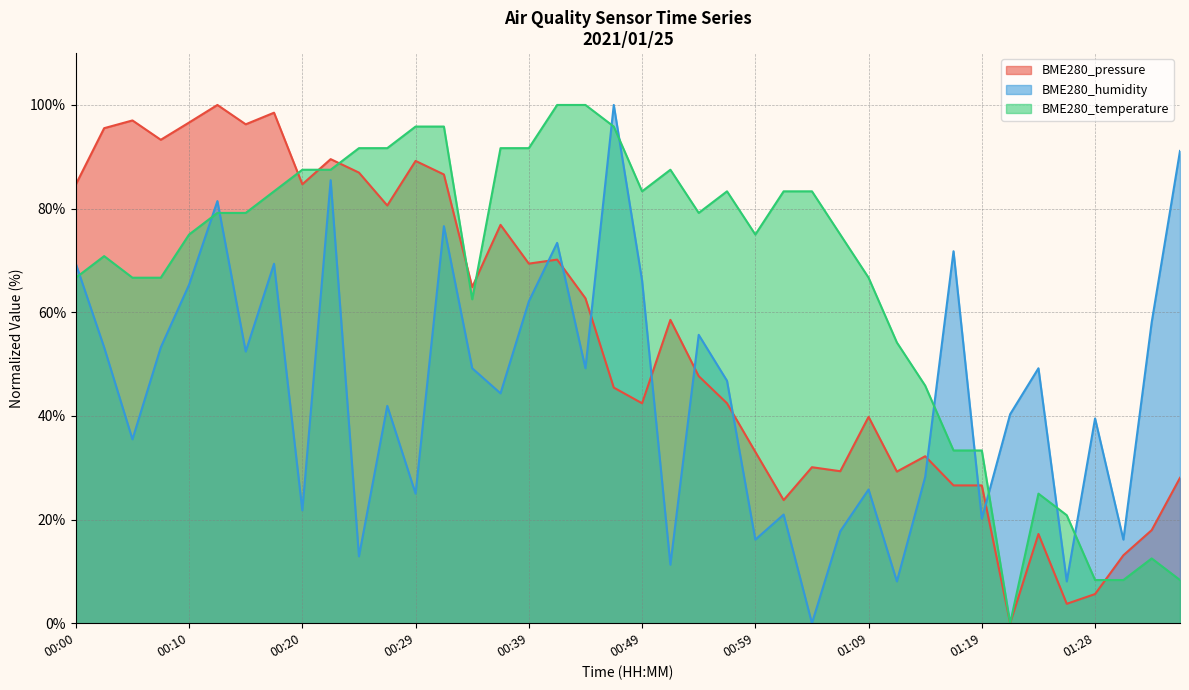

Between which two adjacent categories do BME280_temperature and BME280_humidity first intersect?

00:00 and 00:02